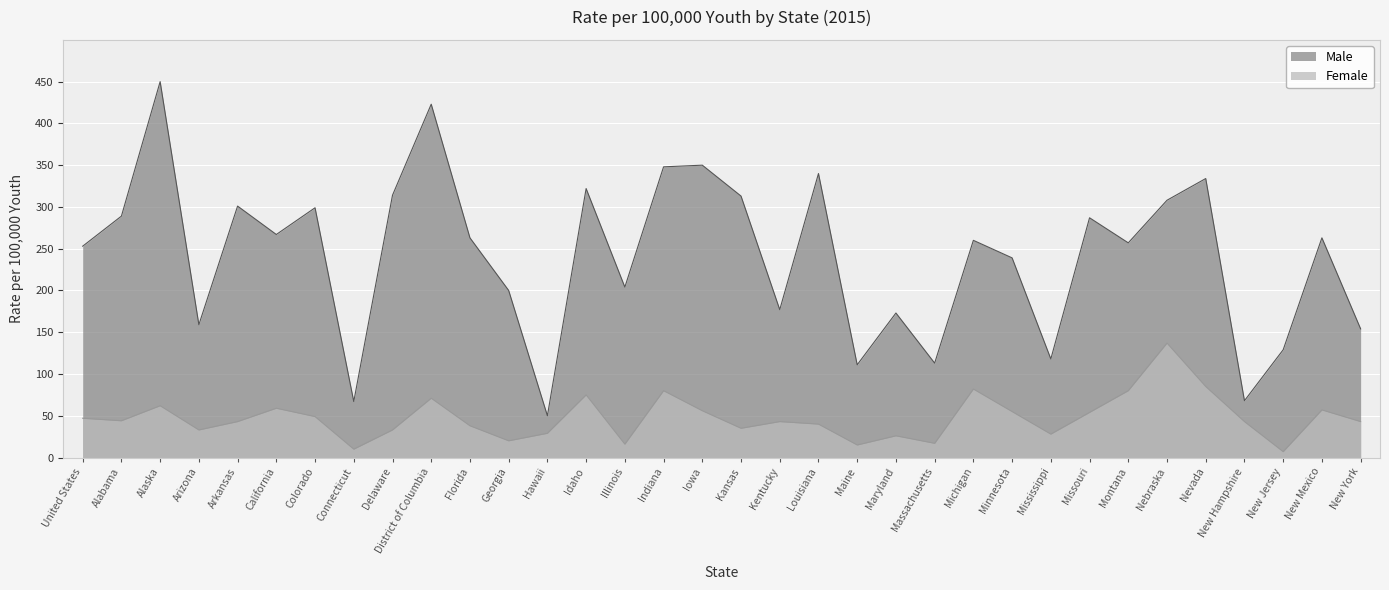

True or false: Male and Female cross at least once.

False